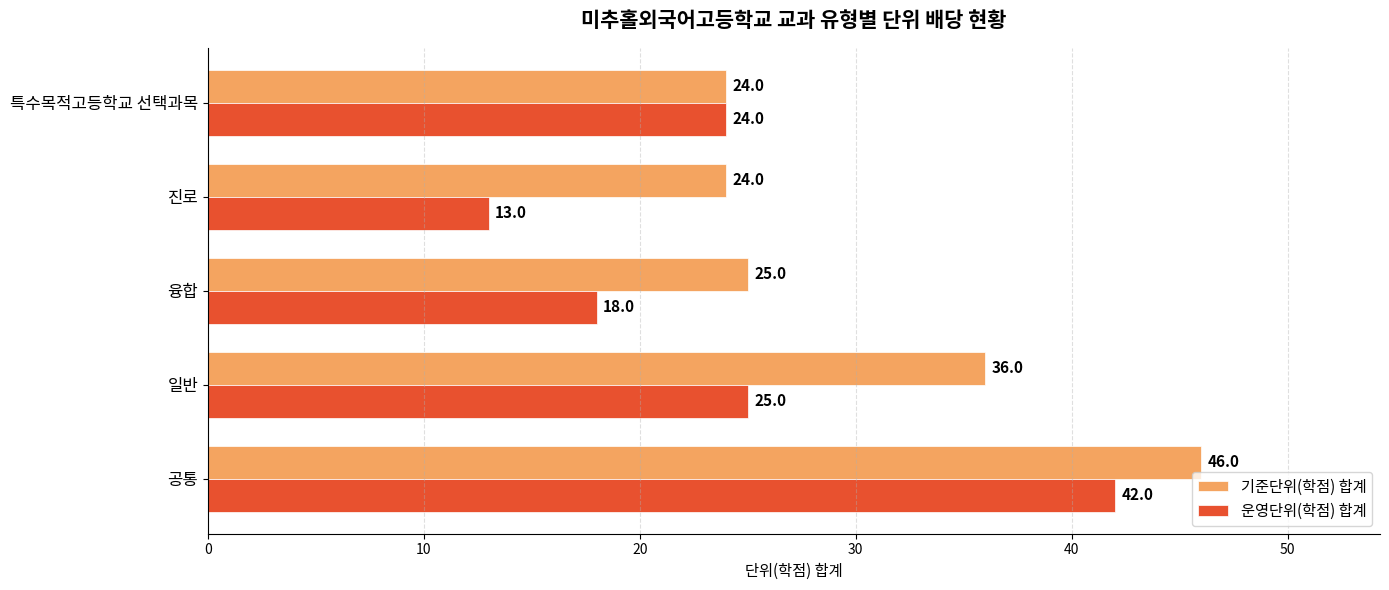

What are all the series names shown in the legend?

기준단위(학점) 합계, 운영단위(학점) 합계